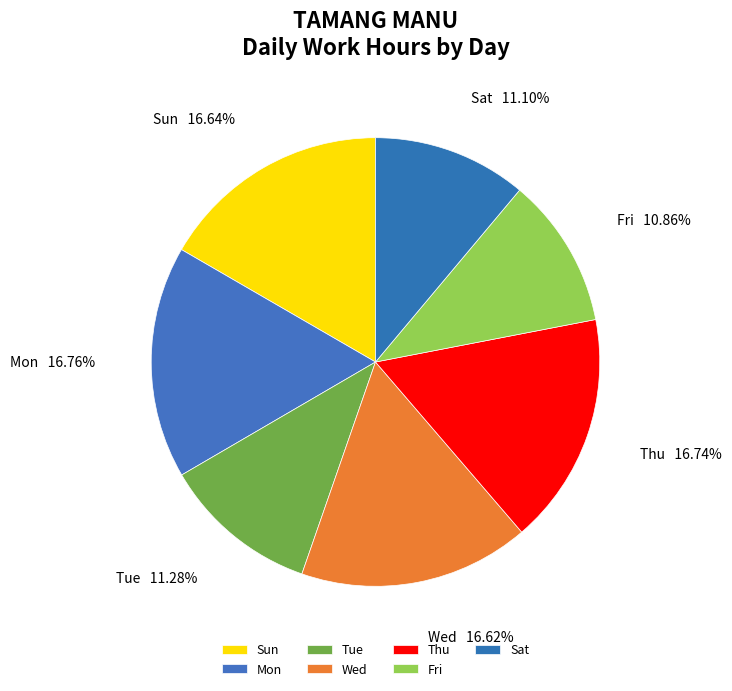

Is Tue the majority of the pie?

No